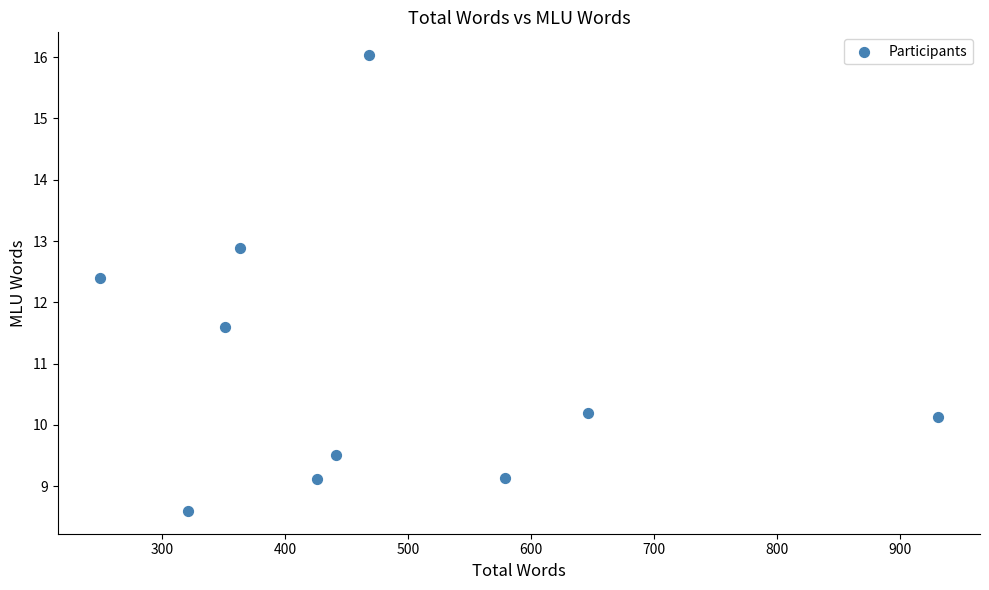

What is the range of Y values (max minus min)?

7.4